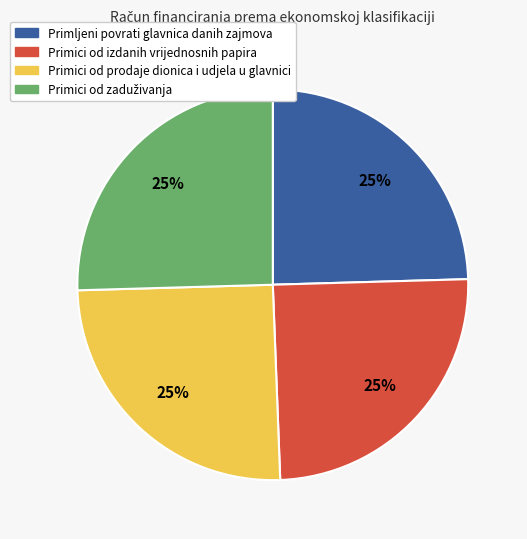

What percentage is the Primici od prodaje dionica i udjela u glavnici slice, to the nearest percent?

25%